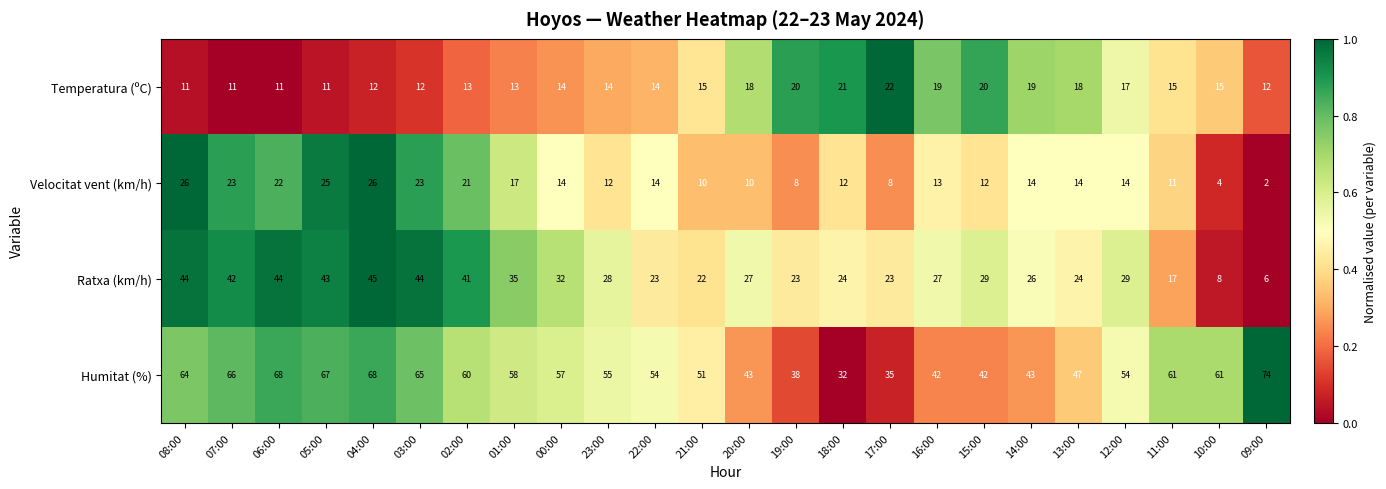

At which label does Ratxa (km/h) first exceed 28?

08:00